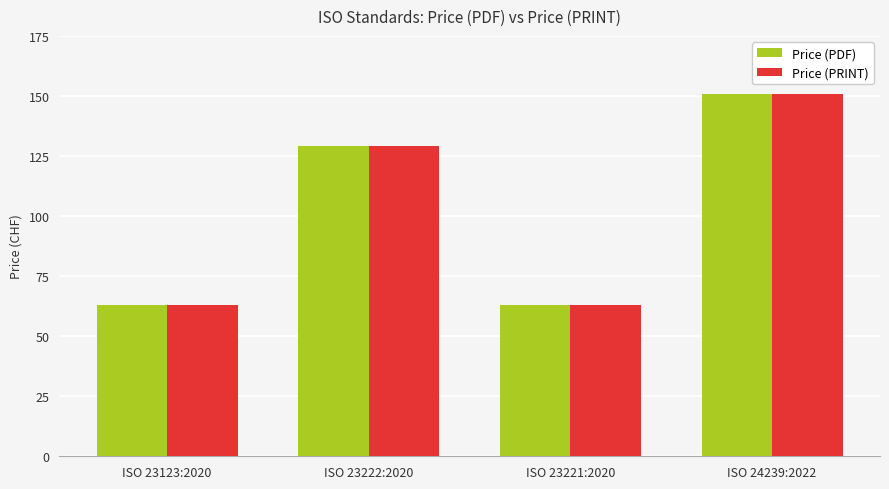

What is the smallest value displayed?

63